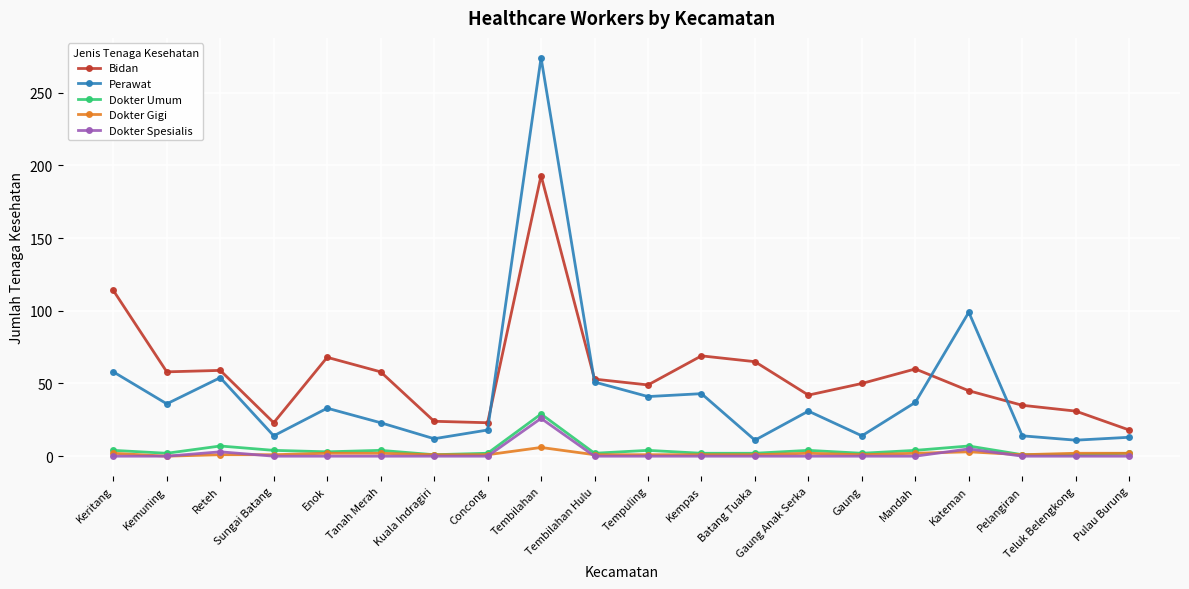

True or false: Dokter Umum has more than 1 interior local peaks.

True